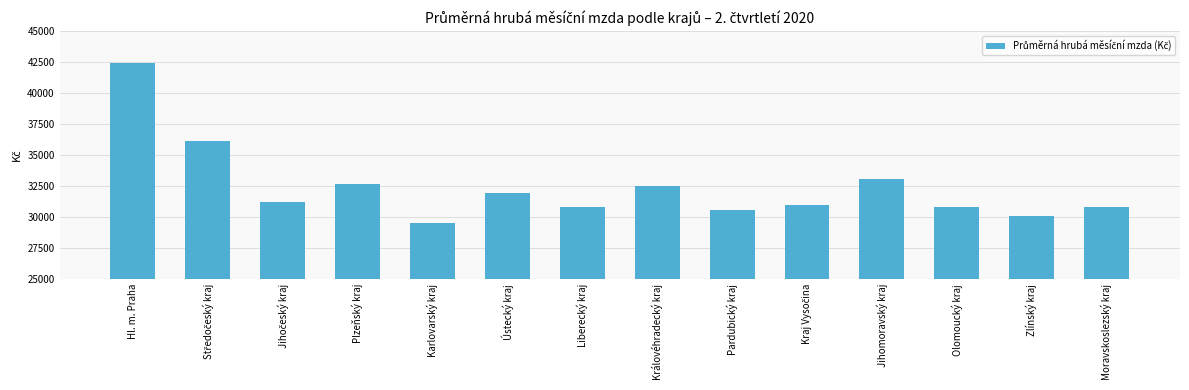

How many data points are less than 31194?

7